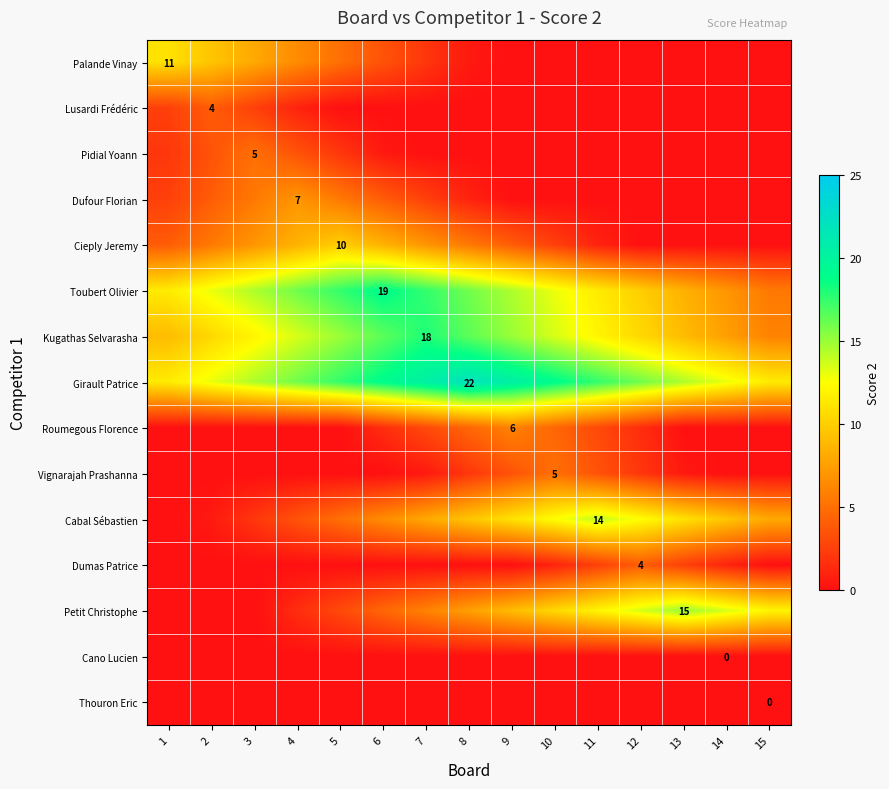

List the labels in order of Pidial Yoann value, smallest first.

7, 8, 9, 10, 11, 12, 13, 14, 15, 6, 1, 5, 2, 4, 3